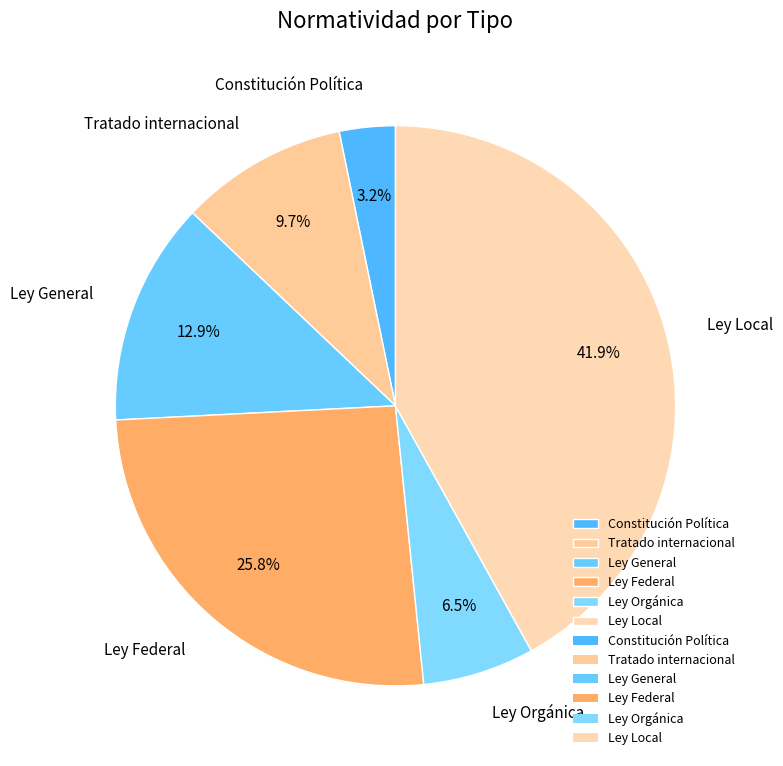

Rank the categories by value from highest to lowest.

Ley Local, Ley Federal, Ley General, Tratado internacional, Ley Orgánica, Constitución Política